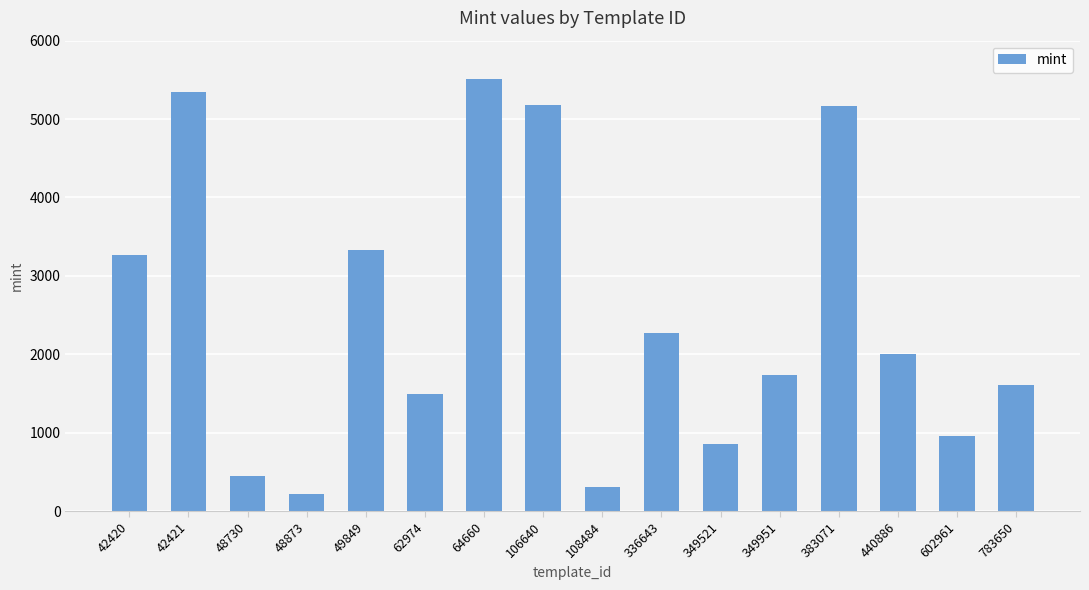

Where is the data nearest to the value 2863?

42420